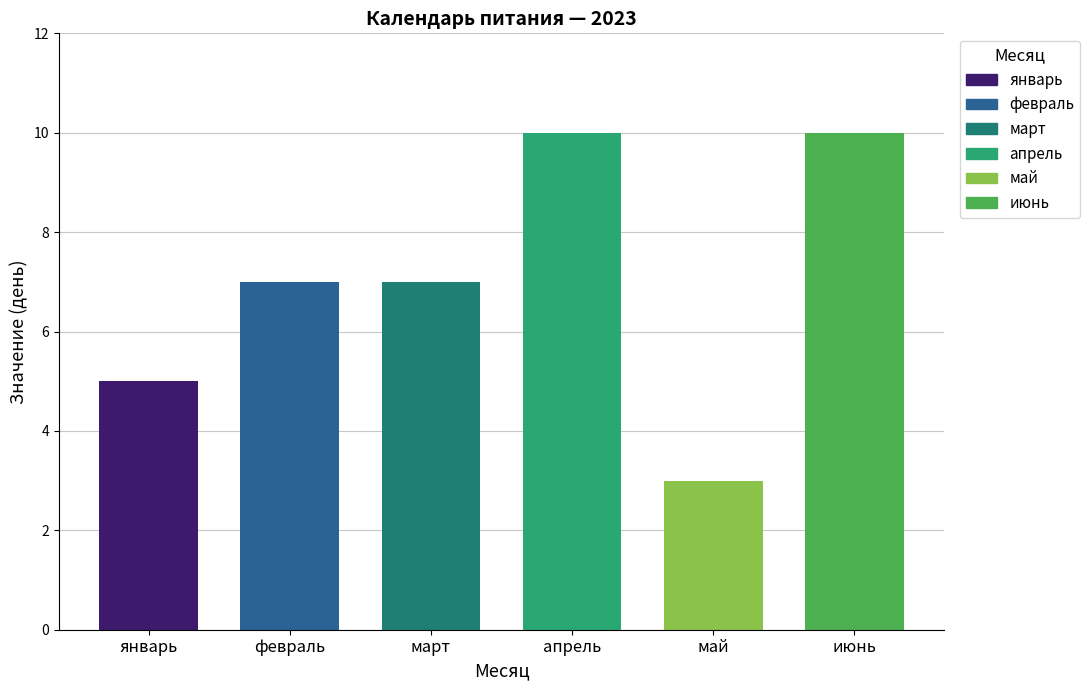

How many series are shown in this chart?

6